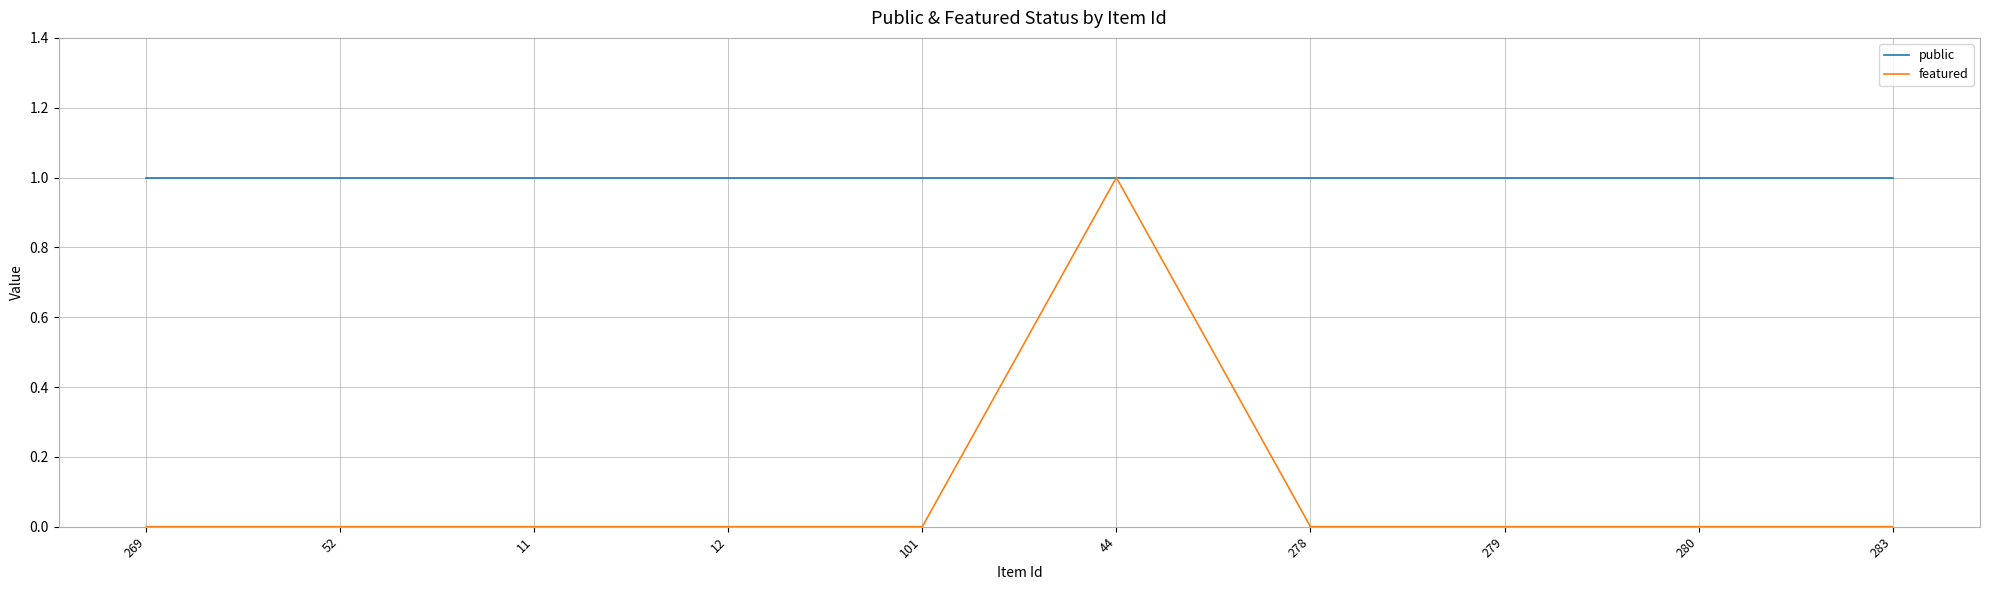

Reading left to right, transcribe all the data shown in this chart.

public: 1	1	1	1	1	1	1	1	1	1
featured: 0	0	0	0	0	1	0	0	0	0